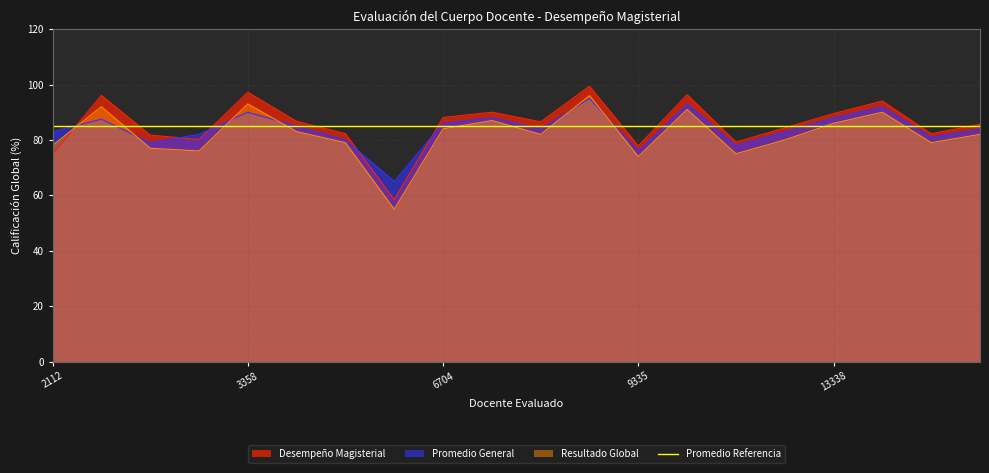

Reading left to right, list all the values displayed in this chart.

Desempeño Magisterial: 74.8	96.1	81.8	80.2	97.2	86.7	82.2	58.5	88.1	90.0	86.5	99.4	77.8	96.3	79.2	84.3	89.5	94.0	82.2	85.7
Promedio General: 83.0	87.5	79.0	82.0	90.0	85.0	80.0	65.0	86.0	88.0	84.0	95.0	76.0	93.0	78.0	83.0	88.0	92.0	81.0	84.0
Resultado Global: 78.0	92.0	77.0	76.0	93.0	83.0	79.0	55.0	84.0	87.0	82.0	96.0	74.0	91.0	75.0	80.0	86.0	90.0	79.0	82.0